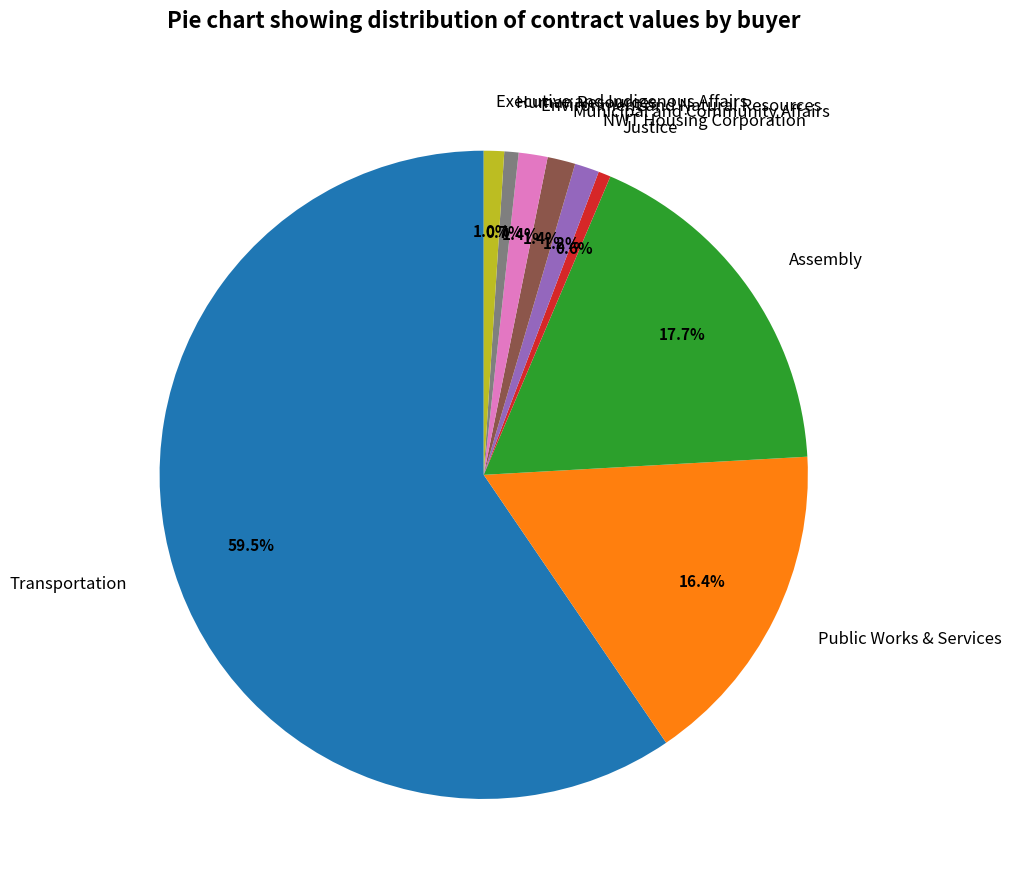

Combined, do Public Works & Services and Assembly account for over 50%?

No